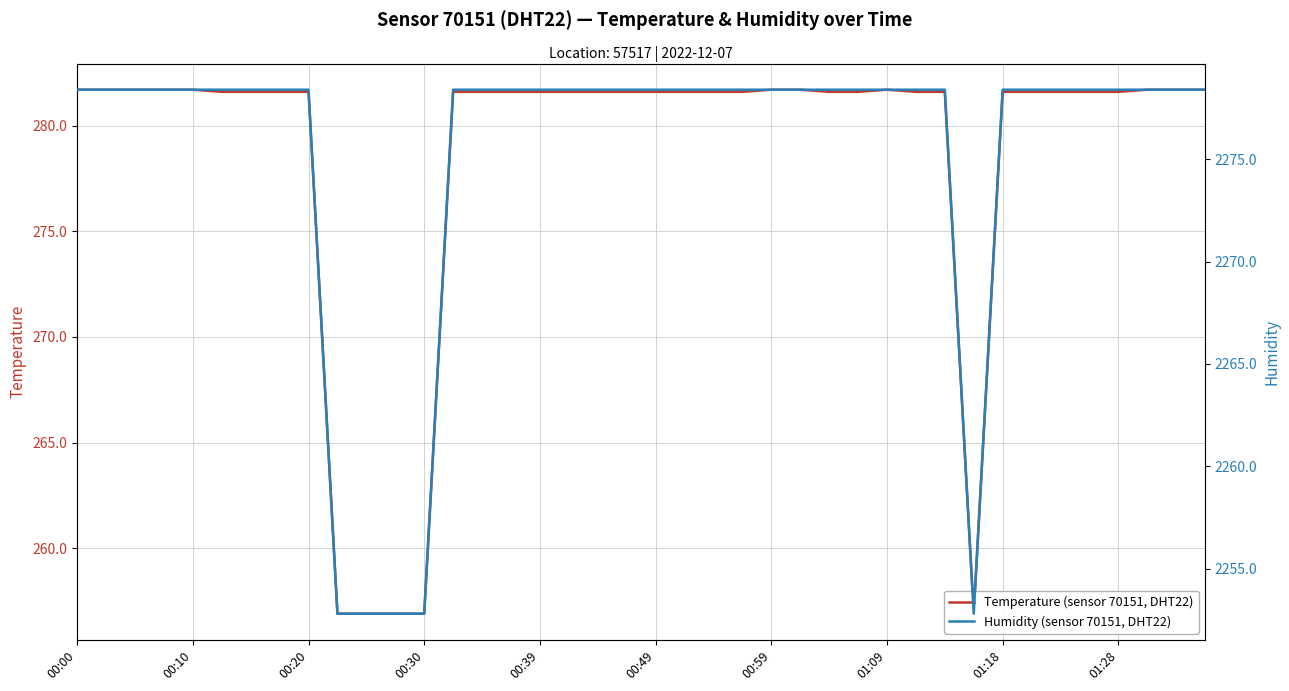

How many interior local valleys does the Temperature (sensor 70151, DHT22) series have?

1